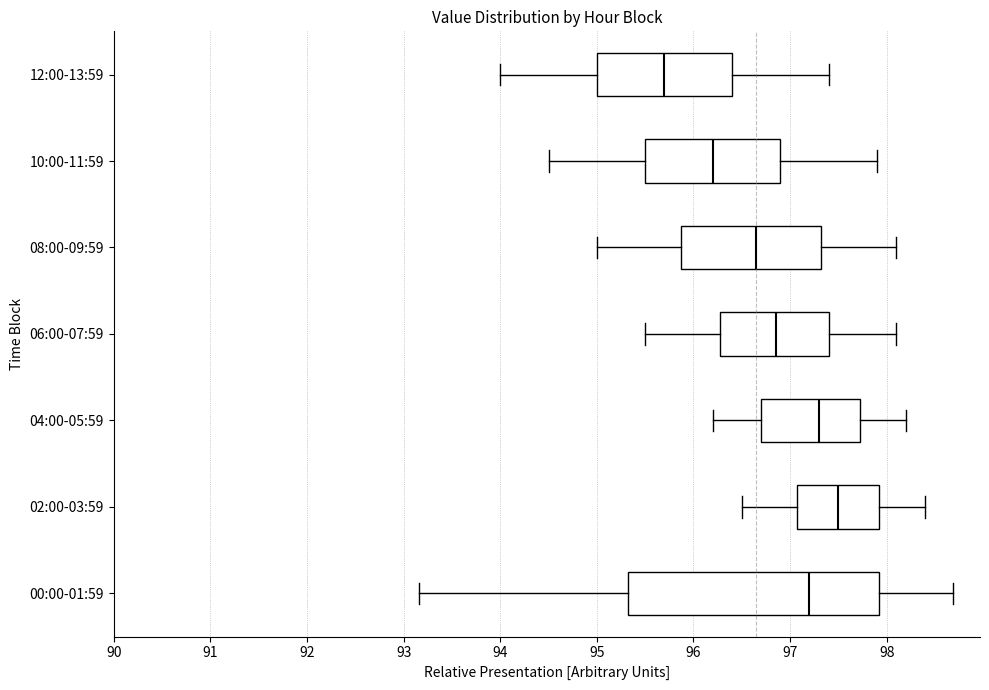

Which box has the furthest to the left median line?

12:00-13:59